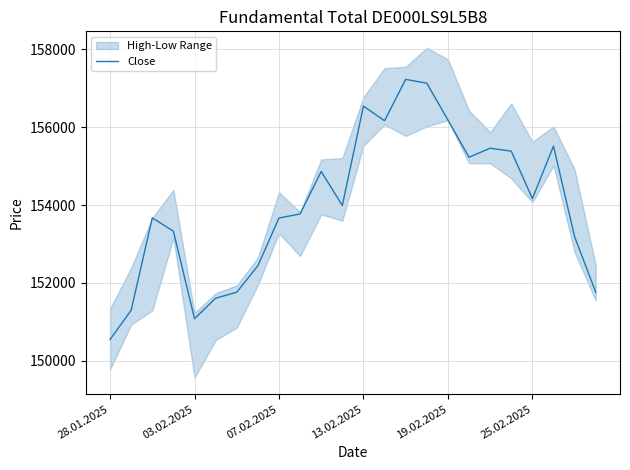

Is it true that the value at 10 is 59396?

False